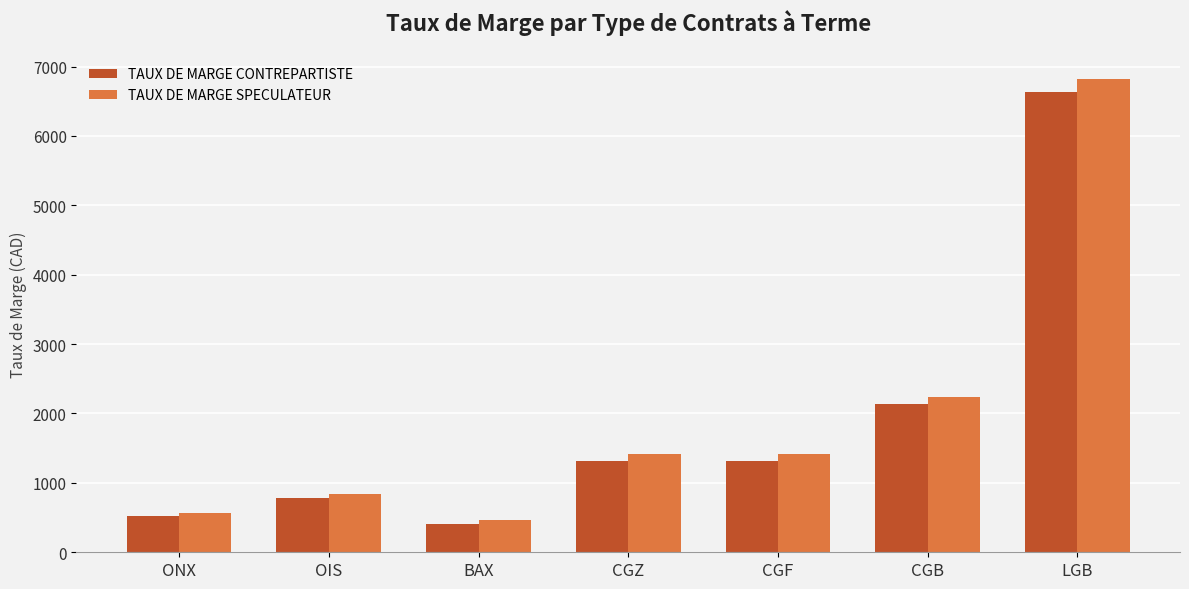

Where does the TAUX DE MARGE CONTREPARTISTE series first go above 1315?

CGZ